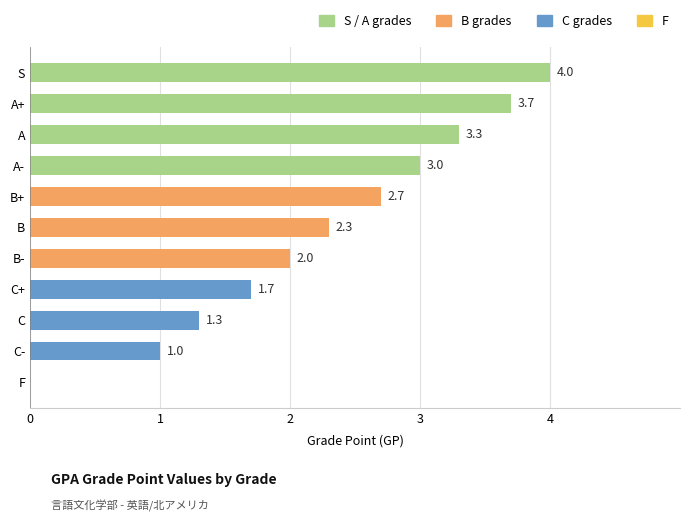

What is the greatest value displayed?

4.0